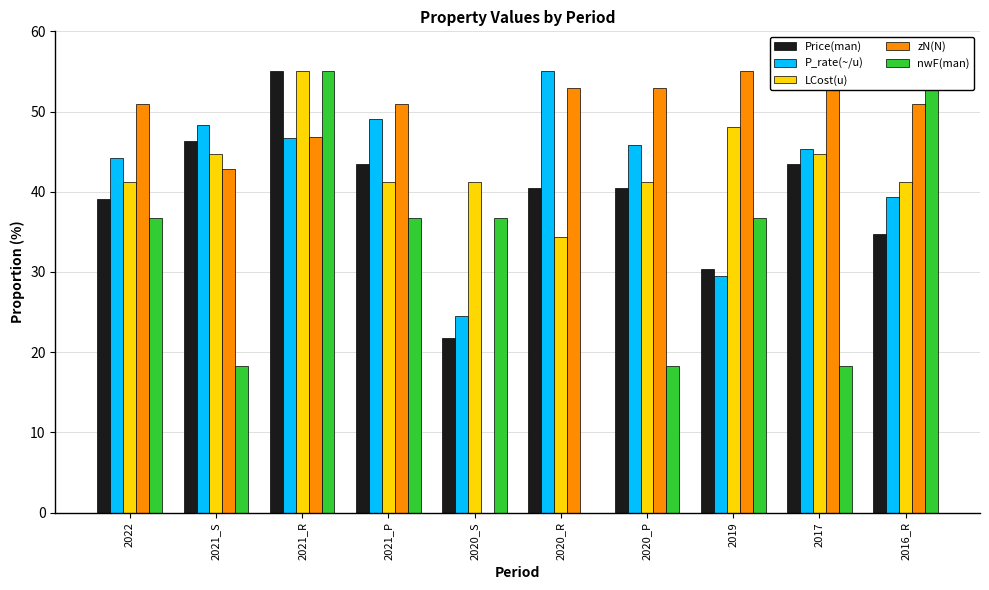

Reading left to right, transcribe all the data shown in this chart.

Price(man): 2022=39.1	2021_S=46.3	2021_R=55.0	2021_P=43.4	2020_S=21.7	2020_R=40.5	2020_P=40.5	2019=30.4	2017=43.4	2016_R=34.7
P_rate(~/u): 2022=44.2	2021_S=48.3	2021_R=46.7	2021_P=49.1	2020_S=24.6	2020_R=55.0	2020_P=45.9	2019=29.5	2017=45.4	2016_R=39.3
LCost(u): 2022=41.2	2021_S=44.7	2021_R=55.0	2021_P=41.2	2020_S=41.2	2020_R=34.4	2020_P=41.2	2019=48.1	2017=44.7	2016_R=41.2
zN(N): 2022=50.9	2021_S=42.8	2021_R=46.9	2021_P=50.9	2020_S=0.0	2020_R=53.0	2020_P=53.0	2019=55.0	2017=53.0	2016_R=50.9
nwF(man): 2022=36.7	2021_S=18.3	2021_R=55.0	2021_P=36.7	2020_S=36.7	2020_R=0.0	2020_P=18.3	2019=36.7	2017=18.3	2016_R=55.0